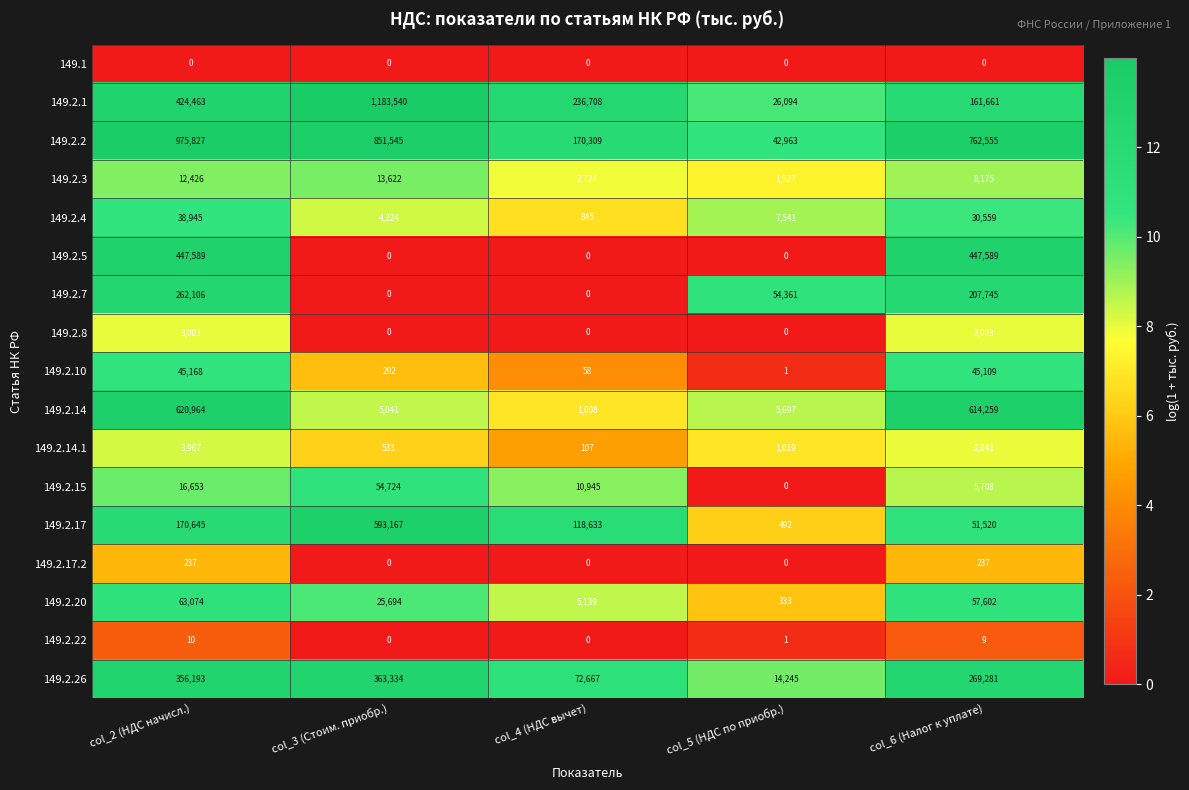

What is the sum of all 149.2.17.2 values?

474